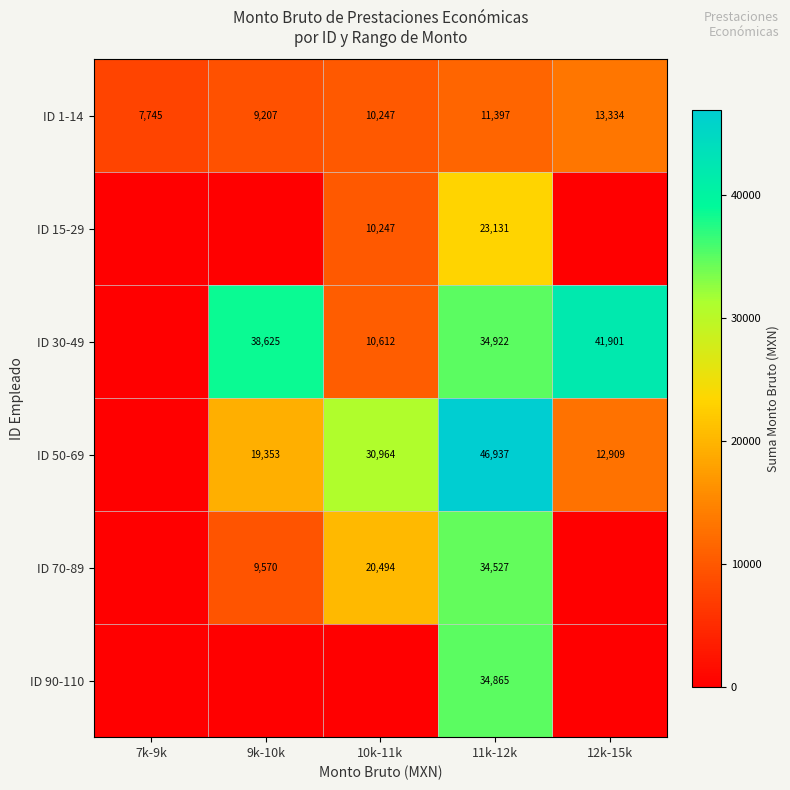

At how many categories does at least one series exceed 14484?

4